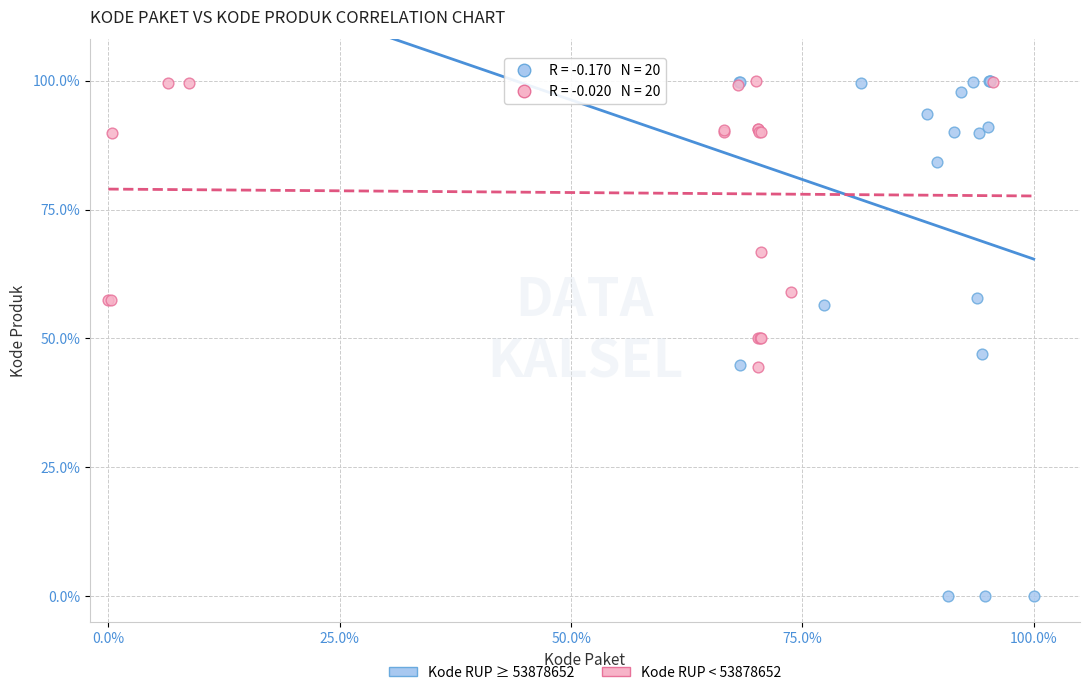

What are all the series names shown in the legend?

Kode RUP ≥ 53878652, Kode RUP < 53878652